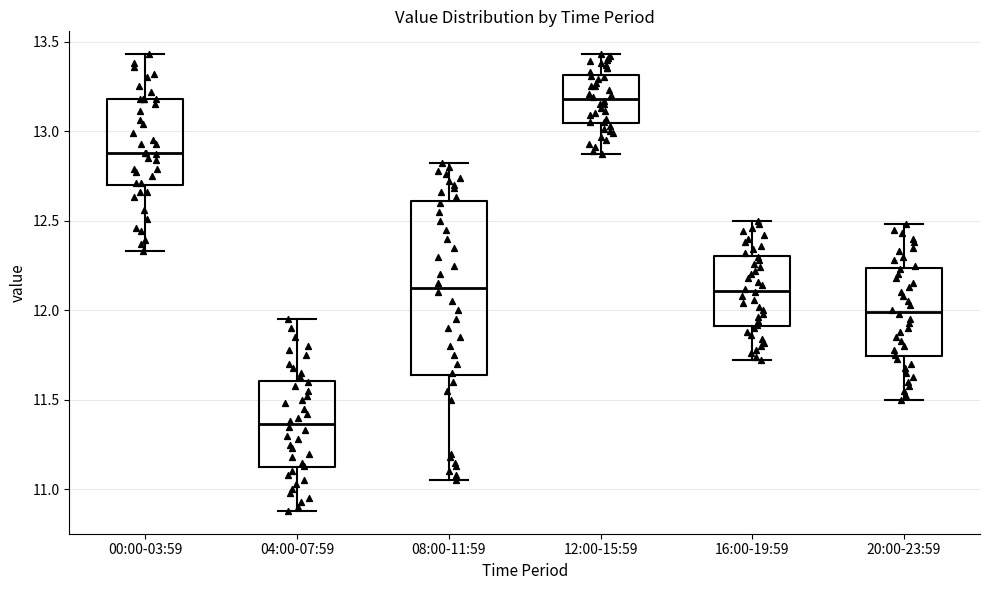

Which box's median line is the lowest?

04:00-07:59